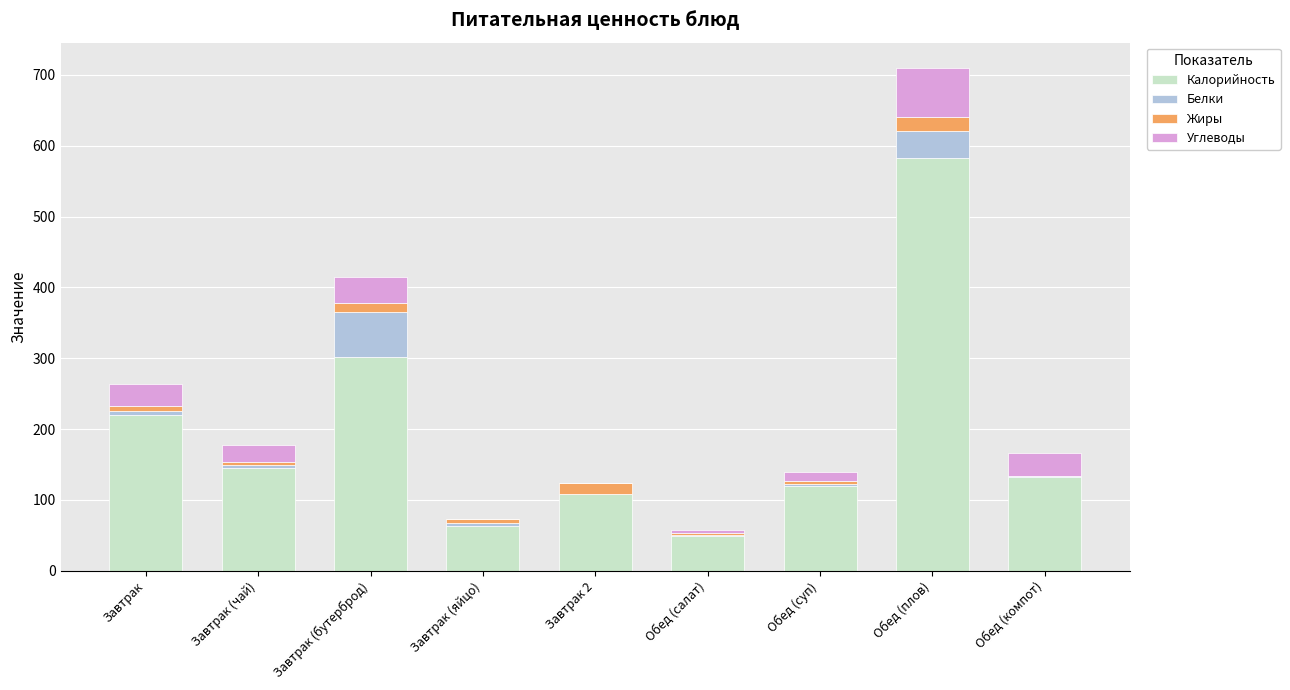

Are the bars grouped side by side (vs. stacked)?

No